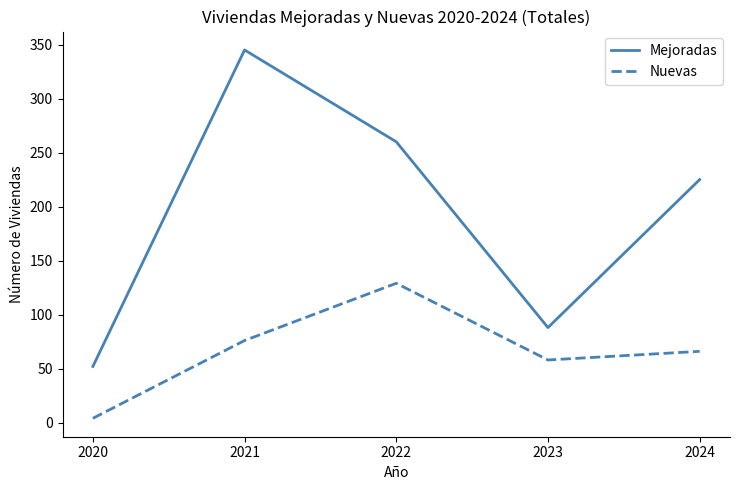

At which category is the sum across all series the highest?

2021